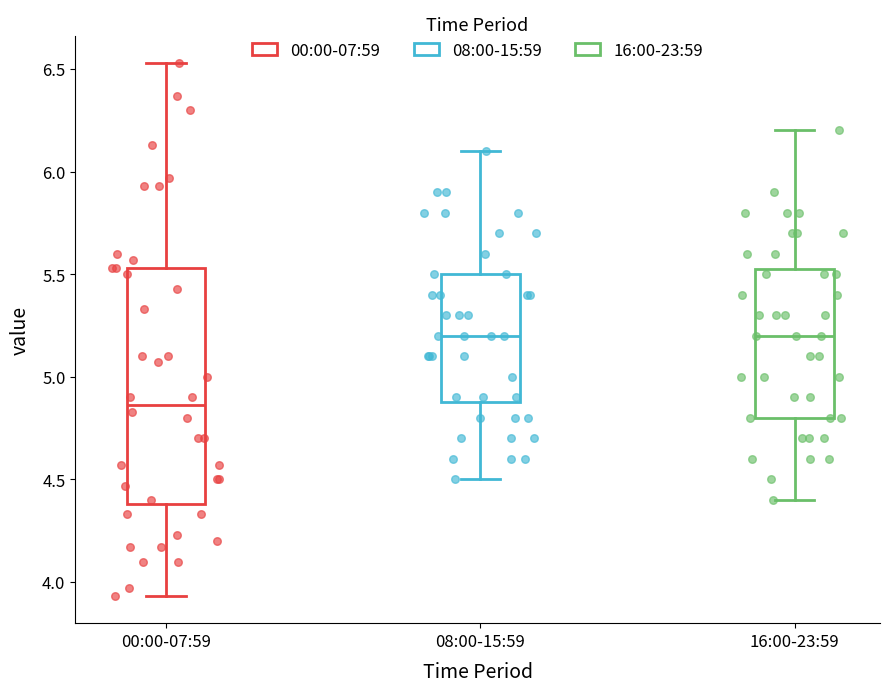

Where does the lower whisker of the box for 08:00-15:59 end on the y-axis? The values are not printed on the chart, so give them approximately, as read against the axis.

4.50